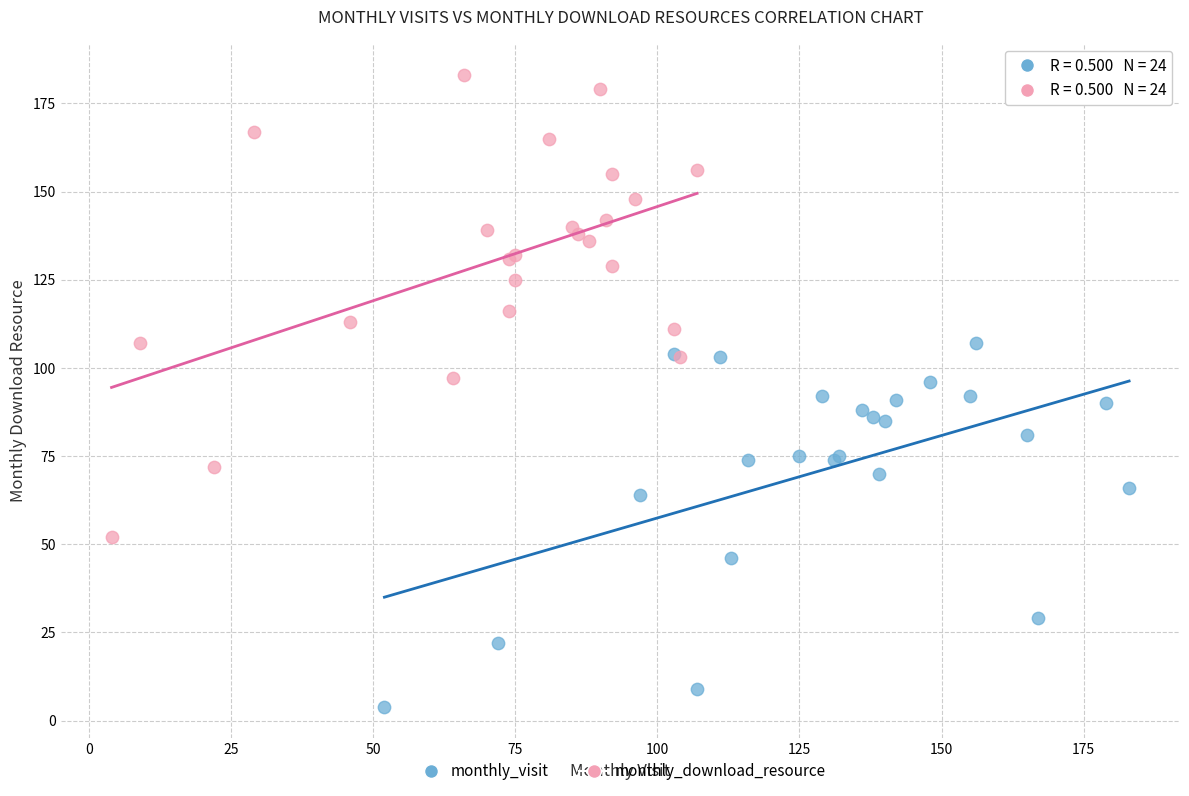

Which series contains the highest Y value?

monthly_download_resource